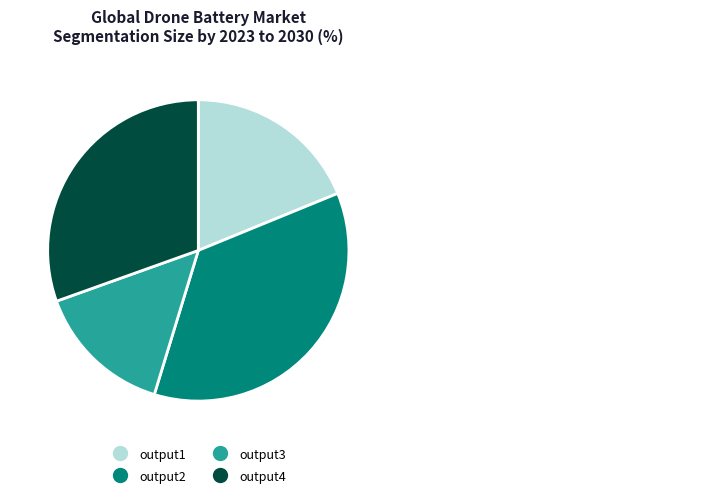

Which has a higher value, output4 or output1?

output4